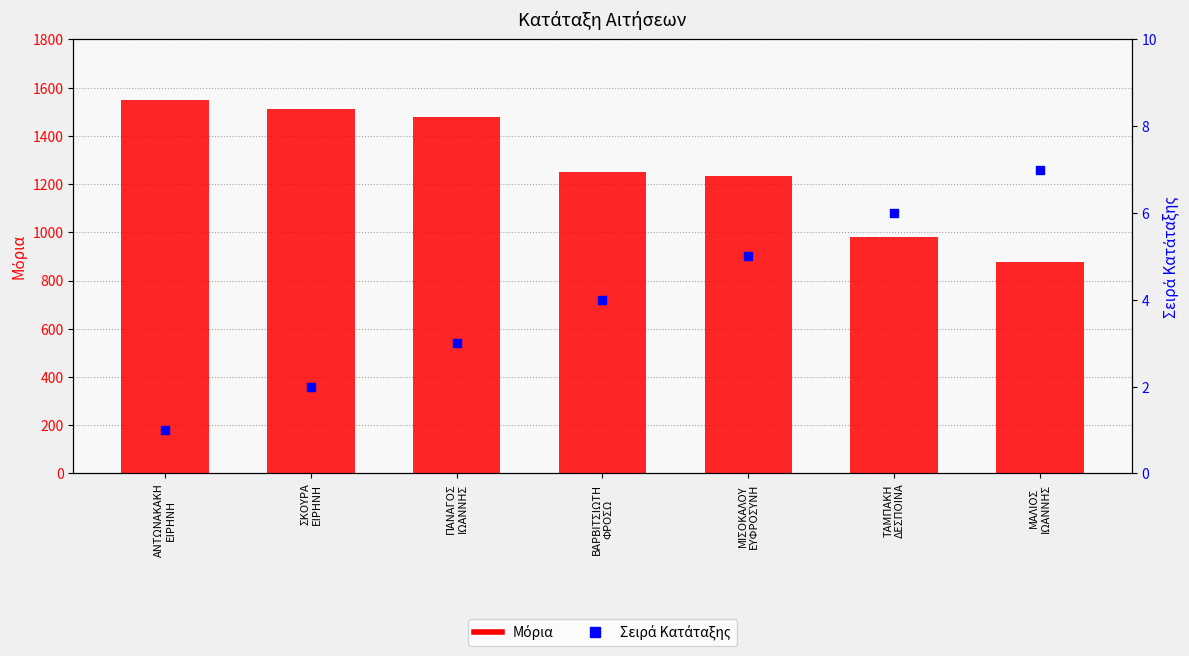

Which series reaches the minimum Y coordinate?

Σειρά Κατάταξης